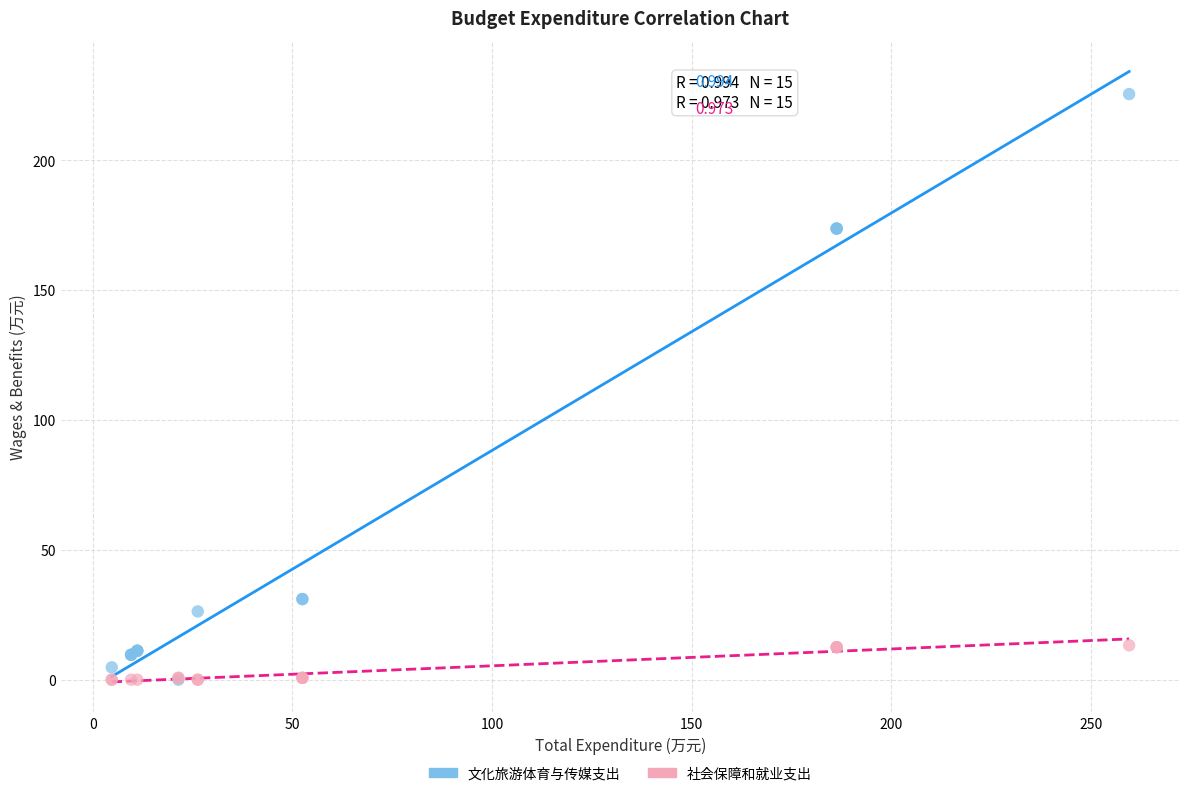

Which series contains the highest Y value?

文化旅游体育与传媒支出